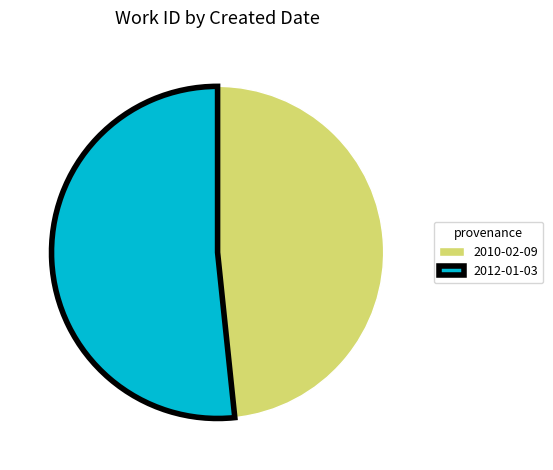

Is it true that 2010-02-09 is 48% of the pie?

True